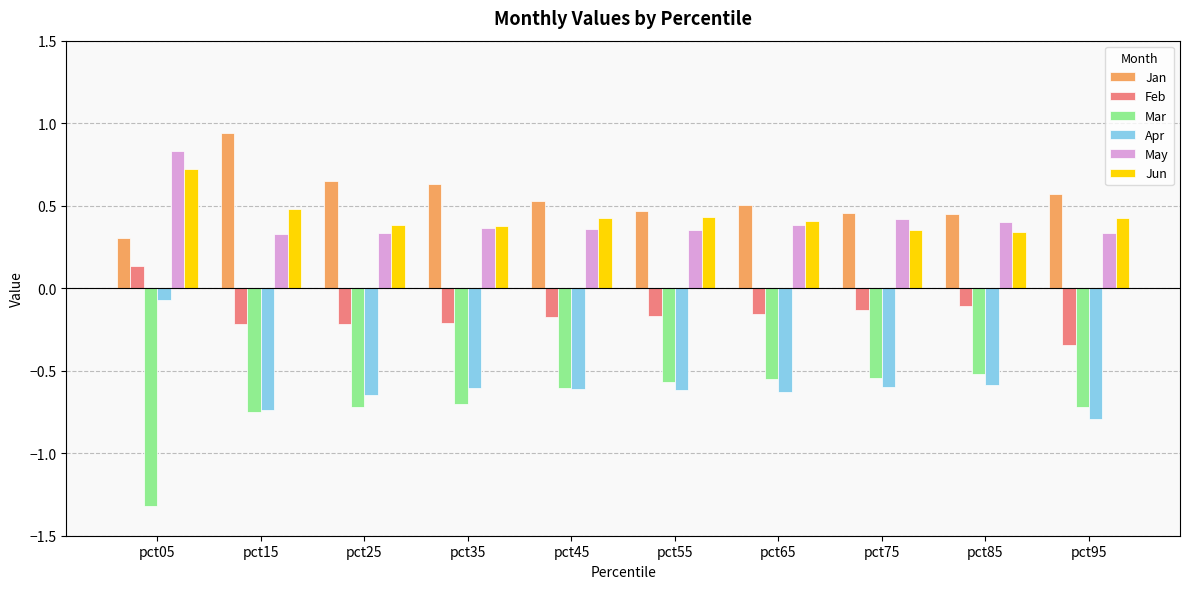

What is the spread (max minus min) of values at pct45?

1.1